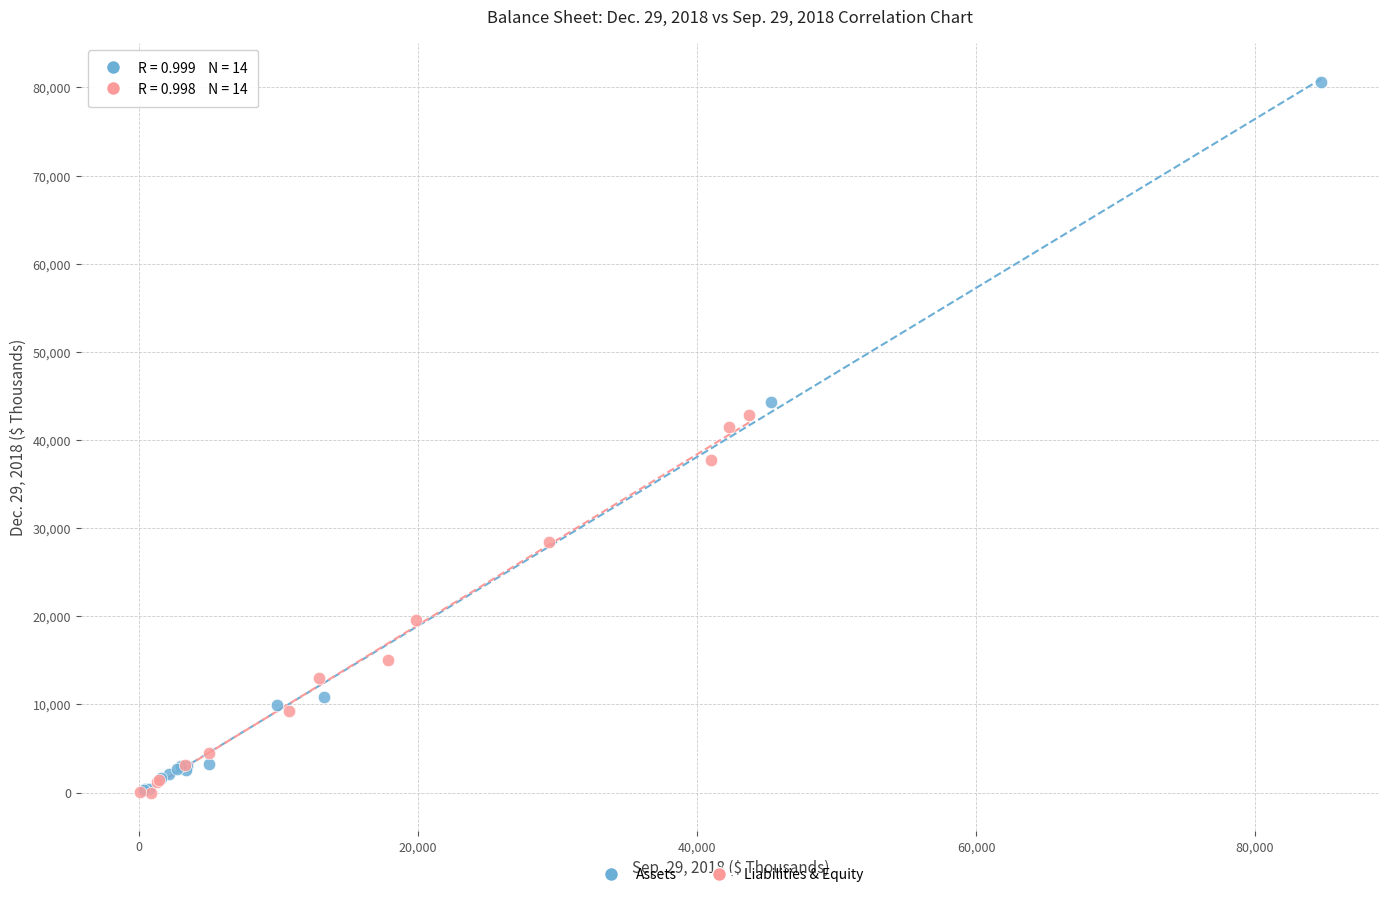

What are all the series names shown in the legend?

Assets, Liabilities & Equity